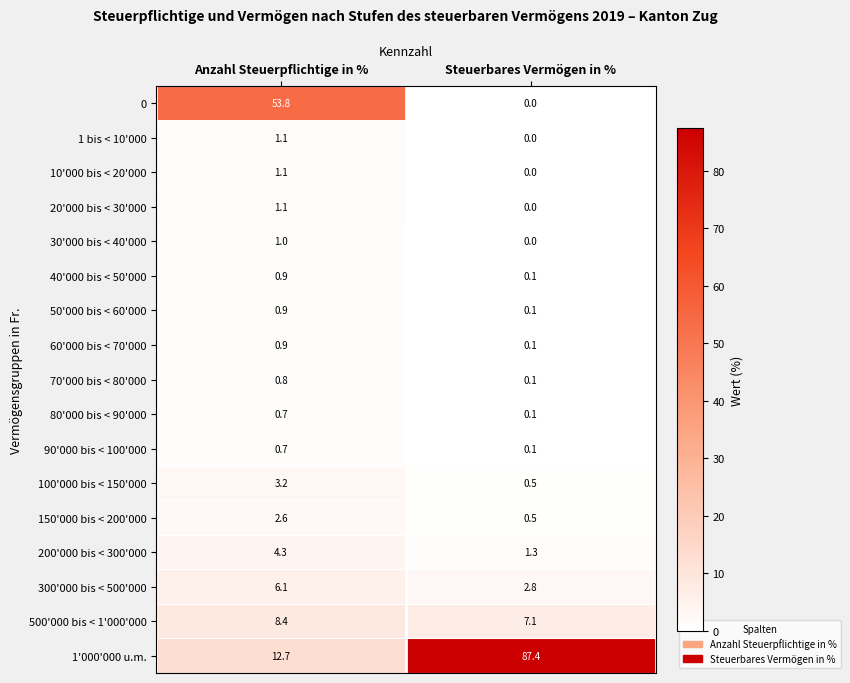

Rank the categories by 90'000 bis < 100'000 value from lowest to highest.

Steuerbares Vermögen in %, Anzahl Steuerpflichtige in %